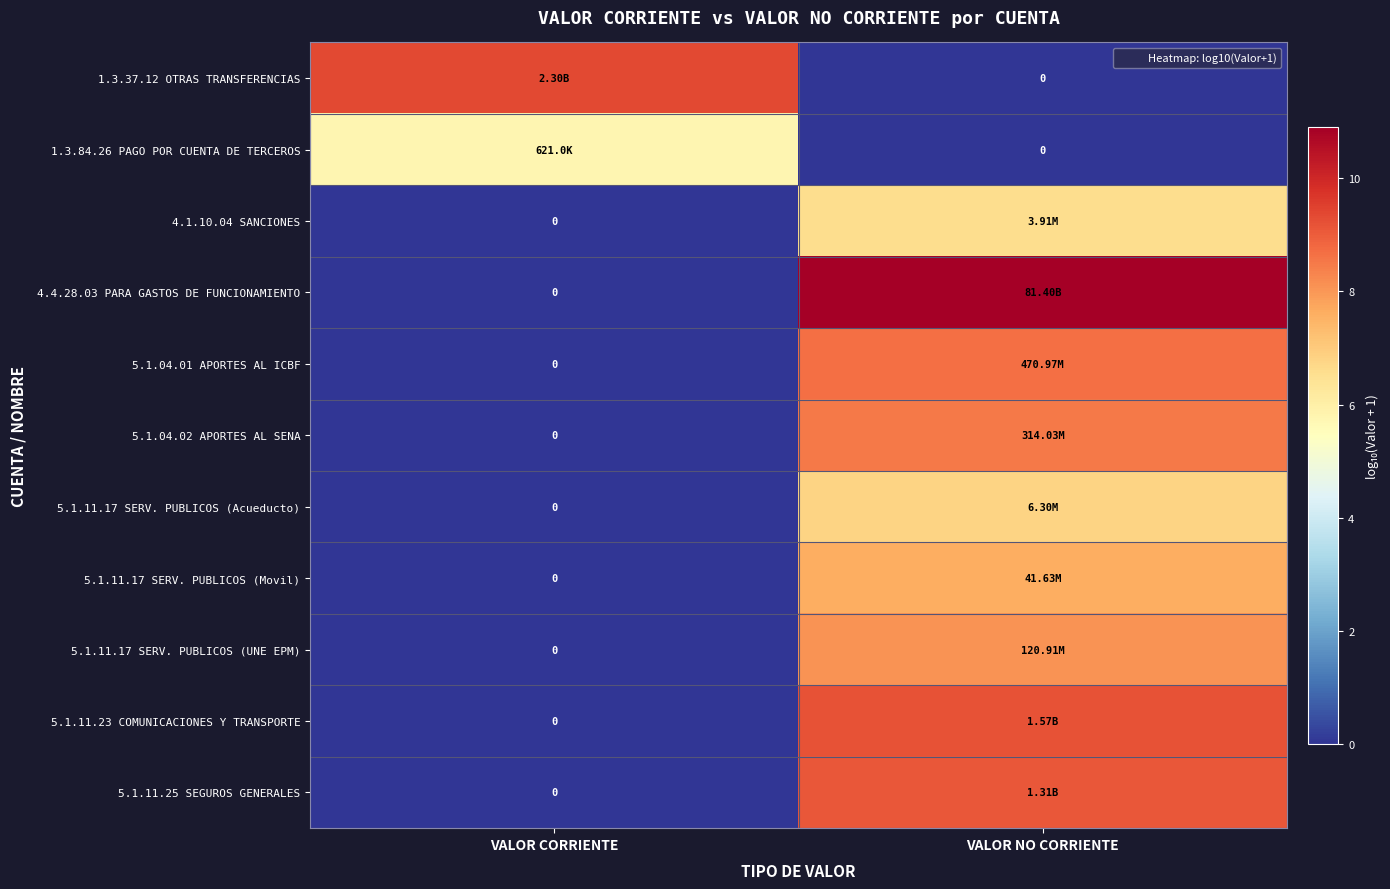

Which series has the widest spread of values?

4.4.28.03 PARA GASTOS DE FUNCIONAMIENTO